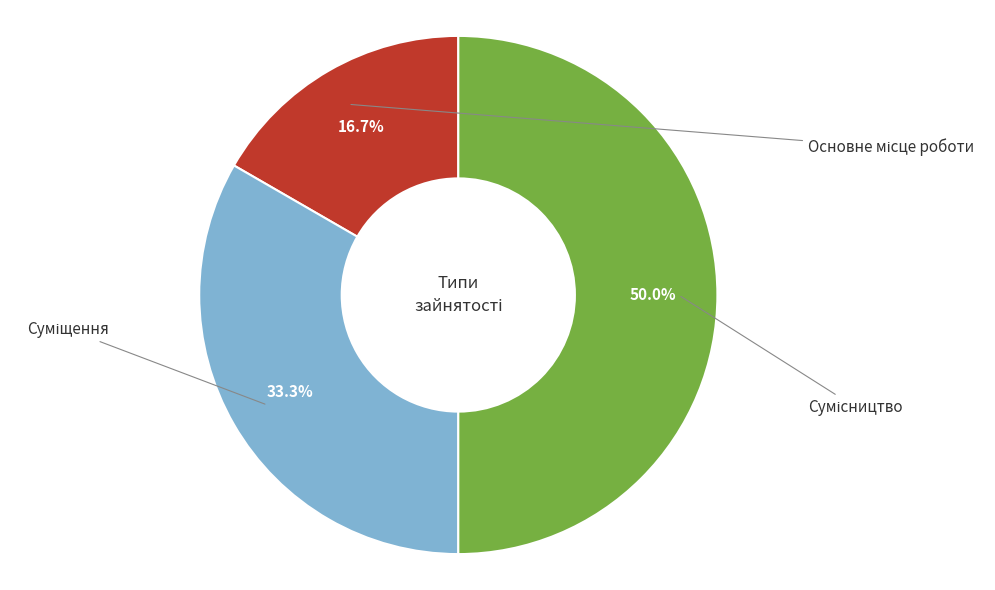

Which has a higher value, Сумісництво or Основне місце роботи?

Сумісництво